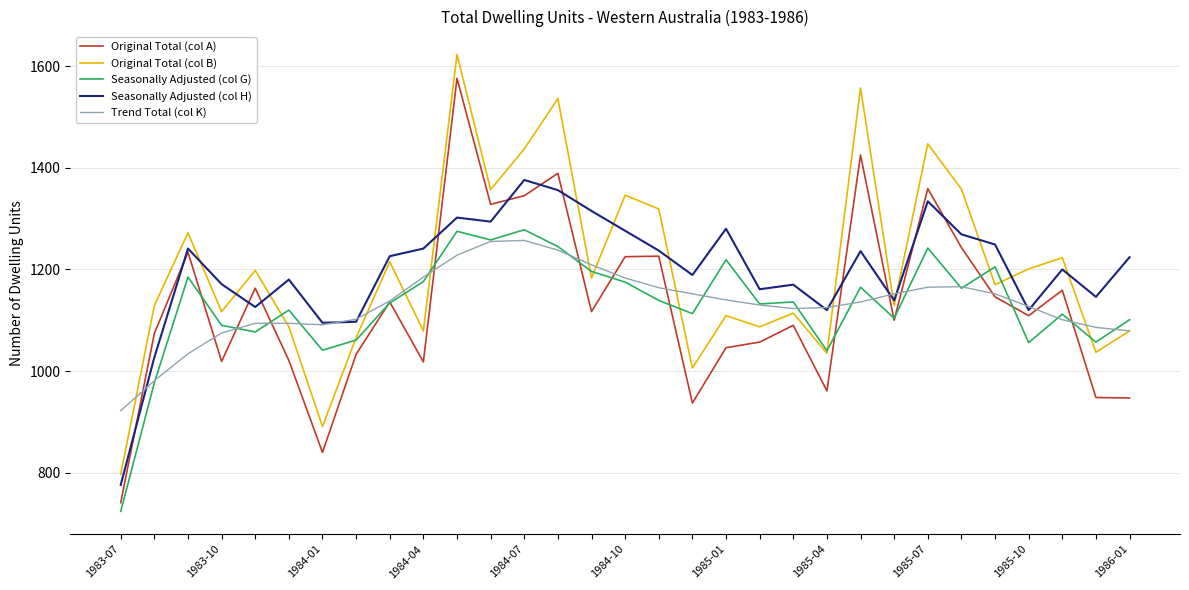

True or false: Original Total (col B) and Original Total (col A) cross at least once.

False